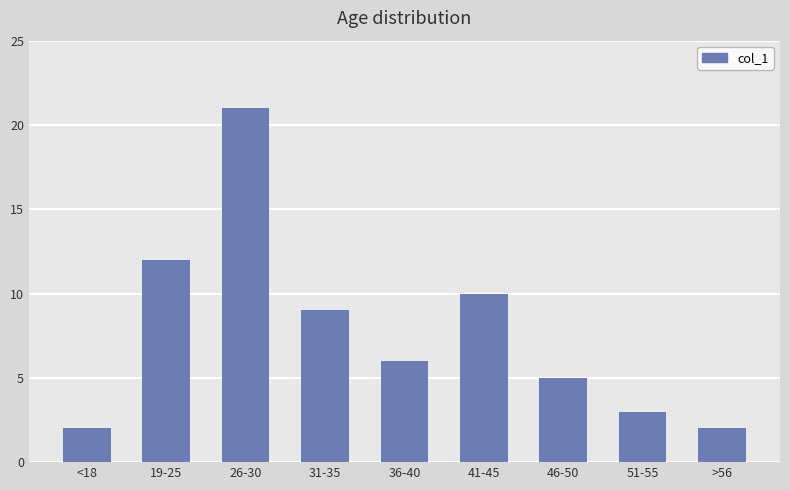

Is it true that the value at >56 is 1?

False